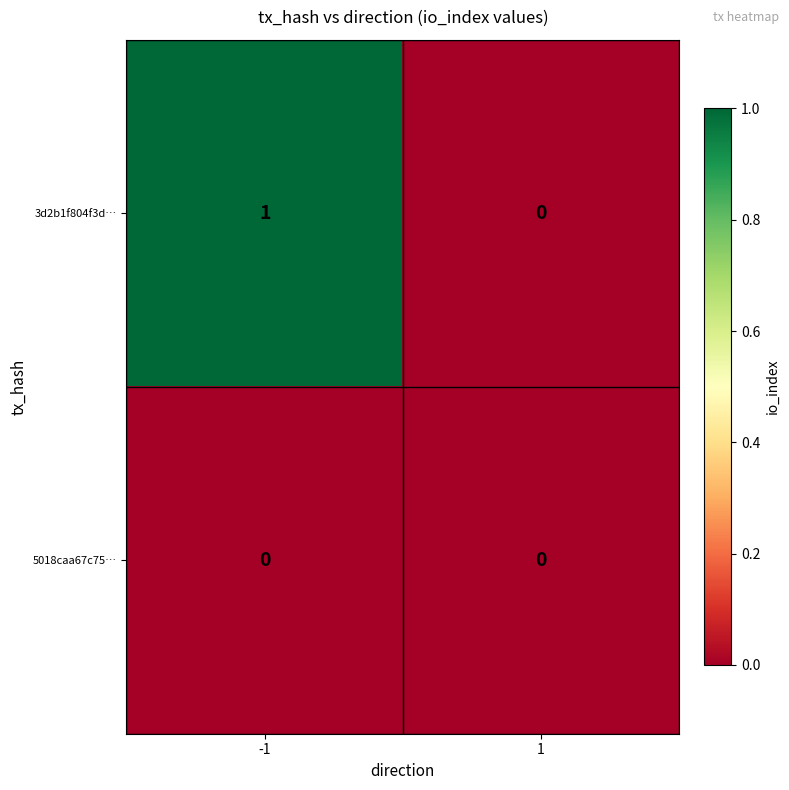

Which series has the largest range (max minus min)?

3d2b1f804f3d…